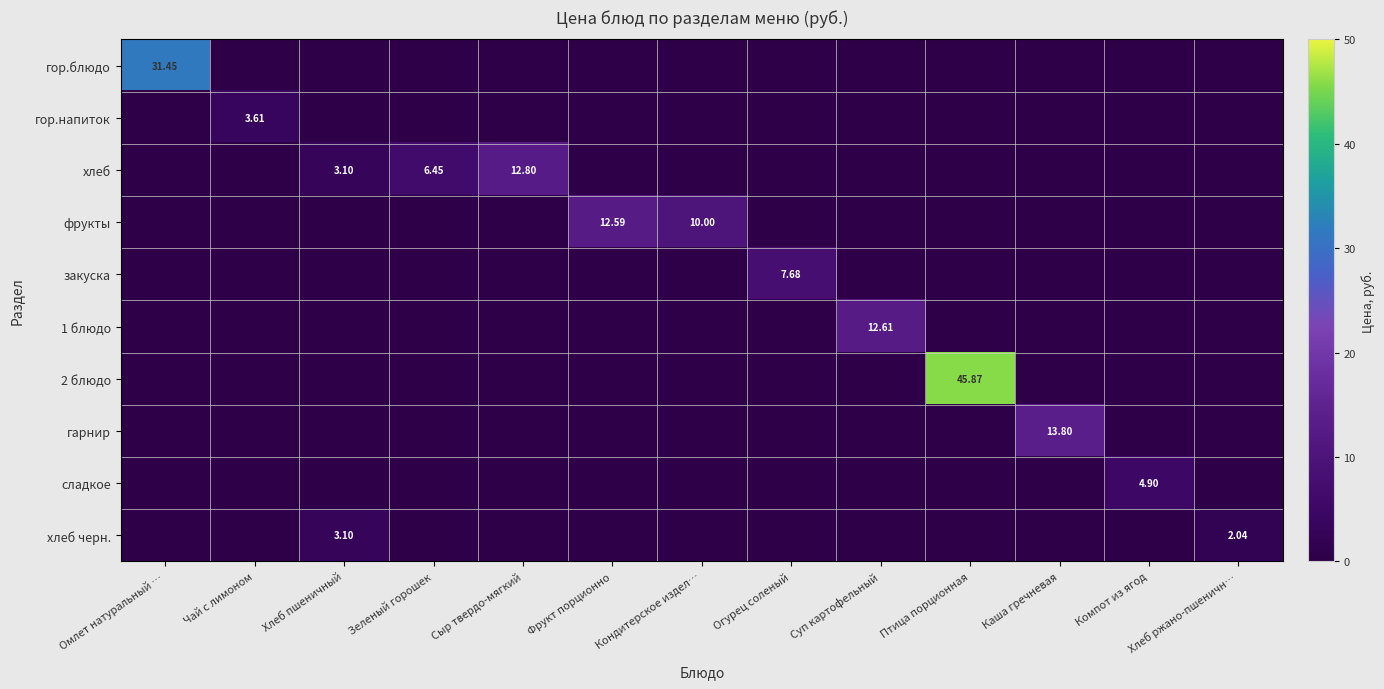

What is the average value of the 2 блюдо series?

3.5